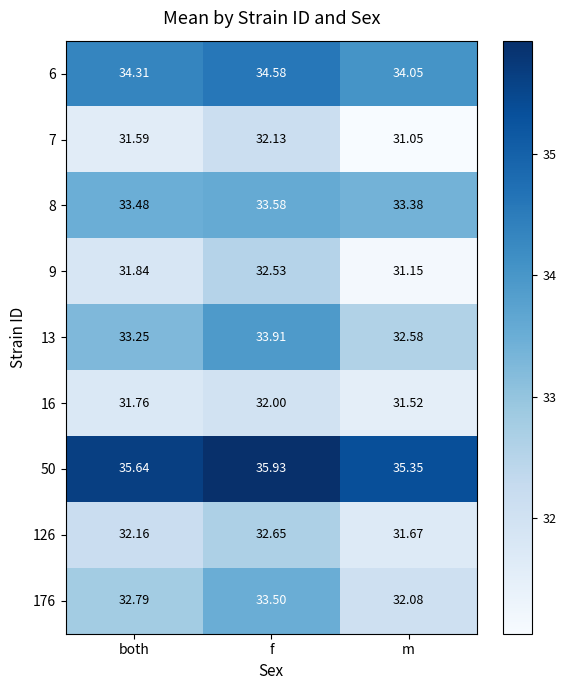

What is the difference between the highest and lowest values at m?

4.3